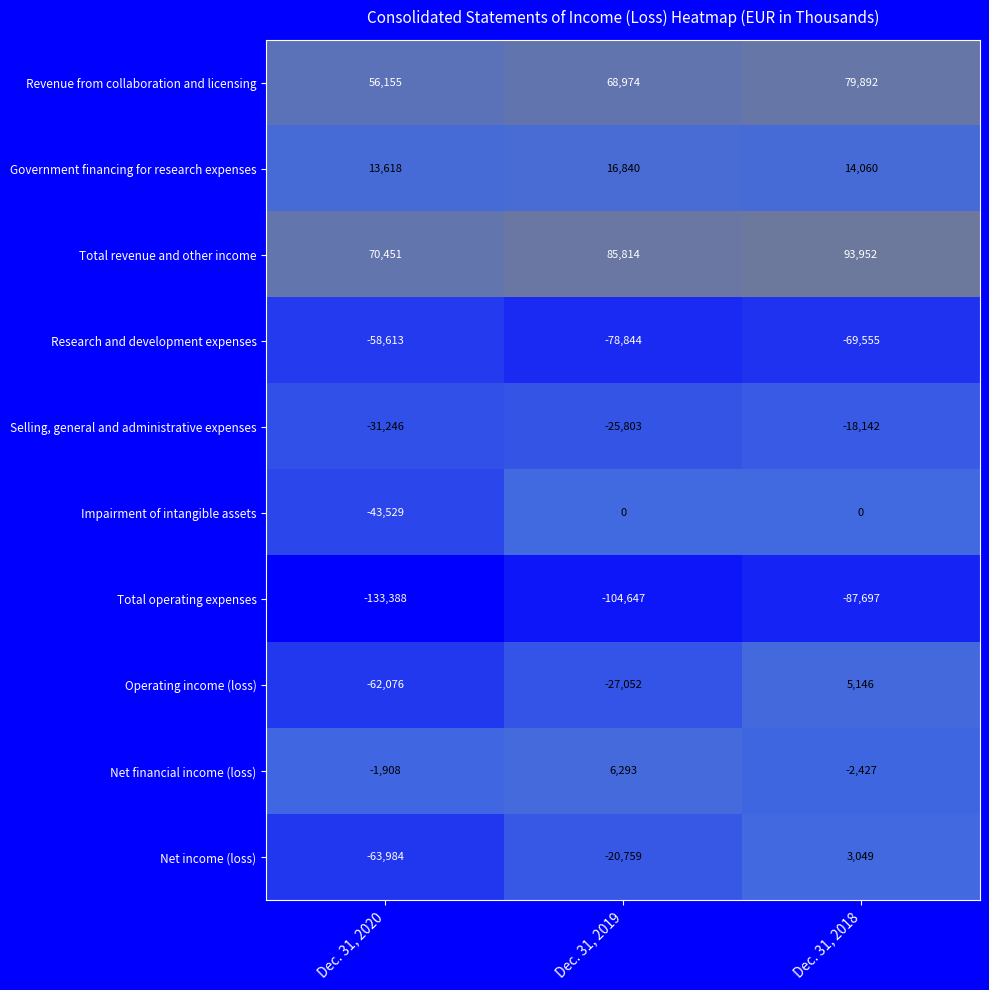

What is the spread (max minus min) of values at Dec. 31, 2020?

203839